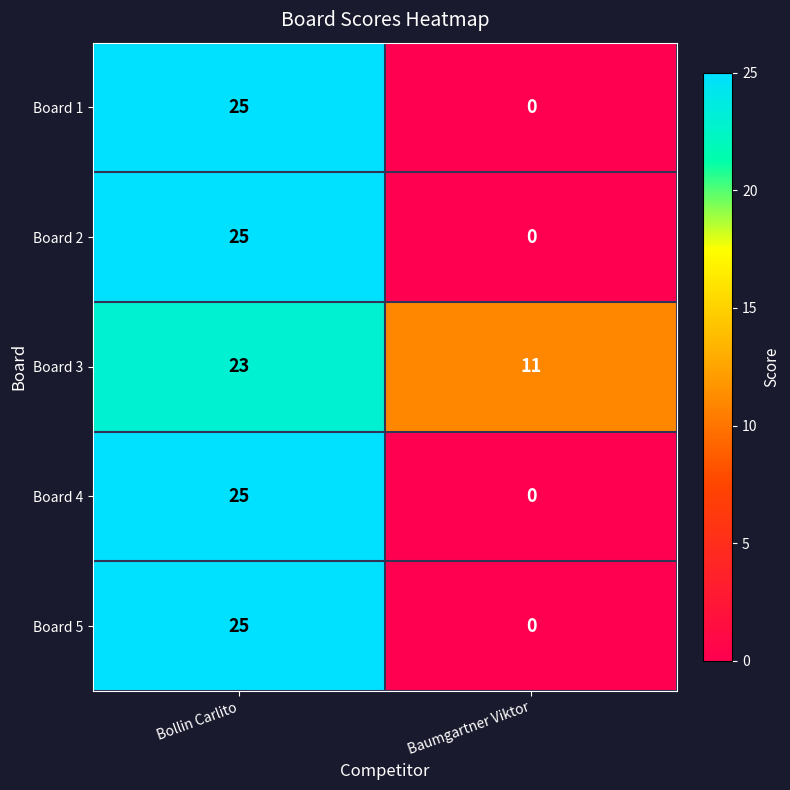

What is the maximum value shown in the chart?

25